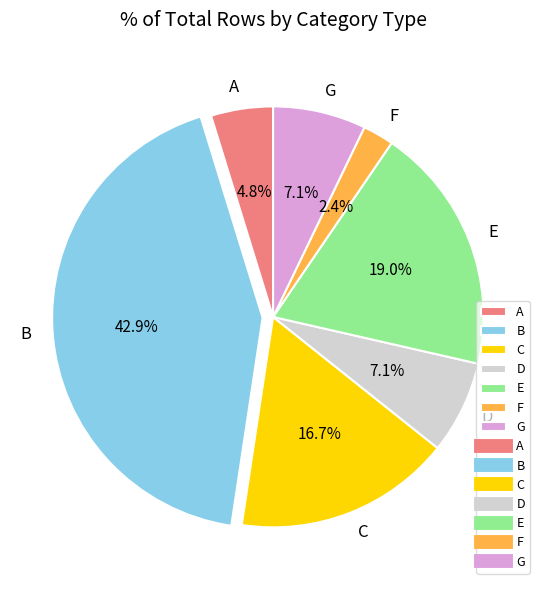

Is there a majority slice in this chart?

No